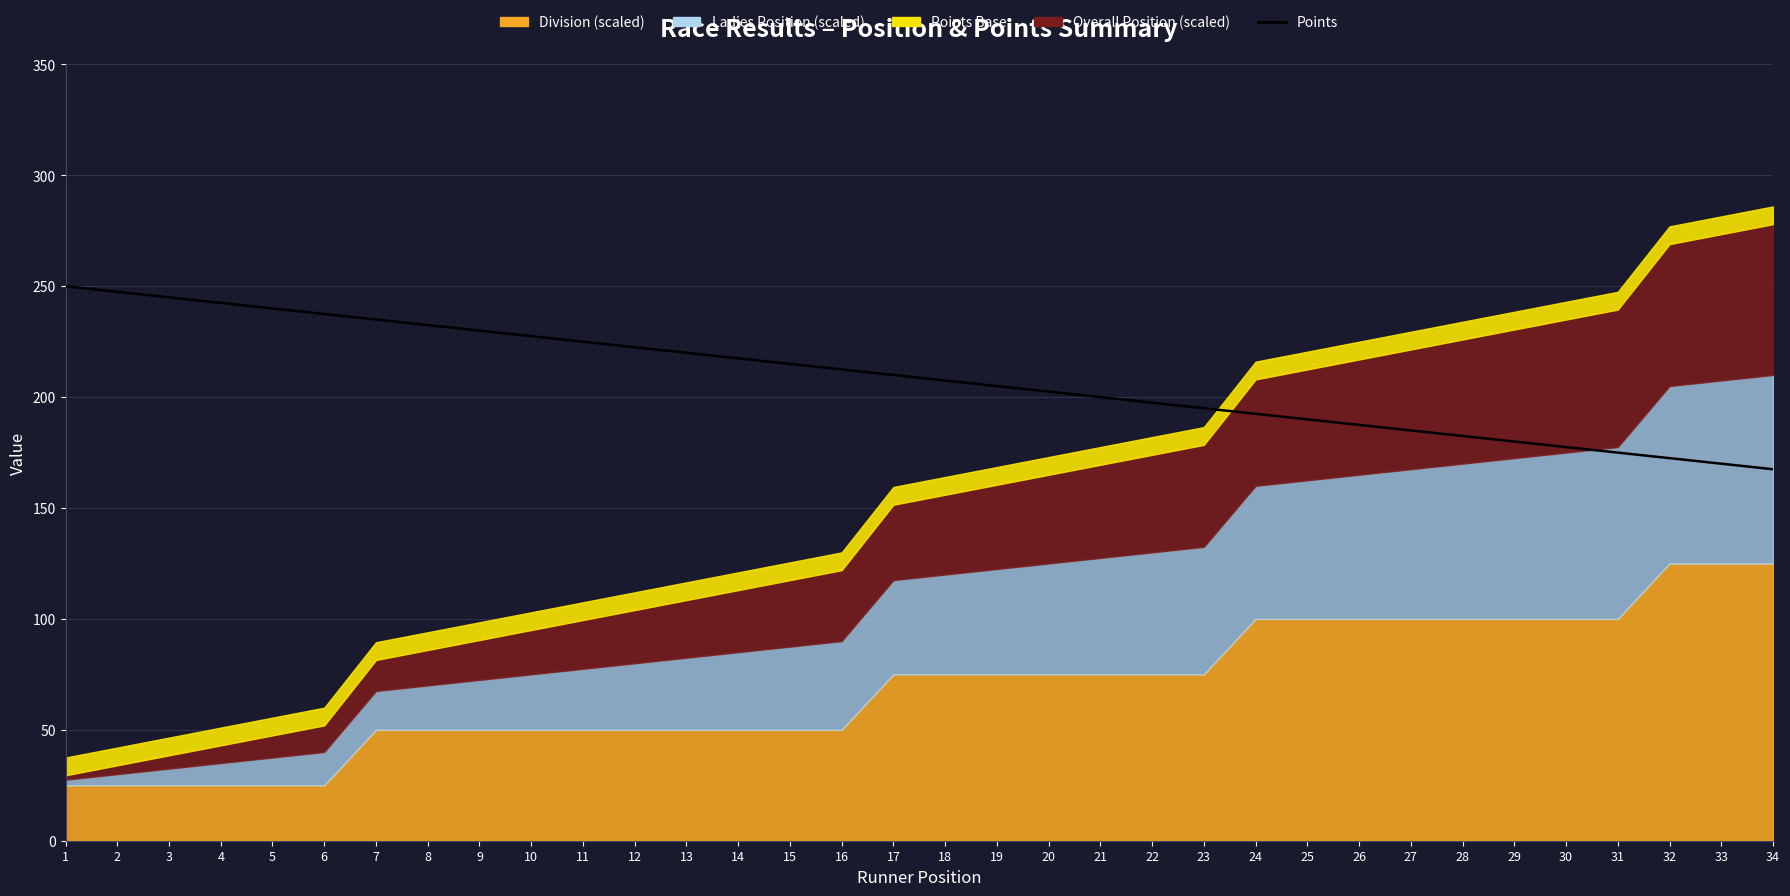

Reading left to right, extract all data points from this chart.

1=250.0	2=247.5	3=245.0	4=242.5	5=240.0	6=237.5	7=235.0	8=232.5	9=230.0	10=227.5	11=225.0	12=222.5	13=220.0	14=217.5	15=215.0	16=212.5	17=210.0	18=207.5	19=205.0	20=202.5	21=200.0	22=197.5	23=195.0	24=192.5	25=190.0	26=187.5	27=185.0	28=182.5	29=180.0	30=177.5	31=175.0	32=172.5	33=170.0	34=167.5